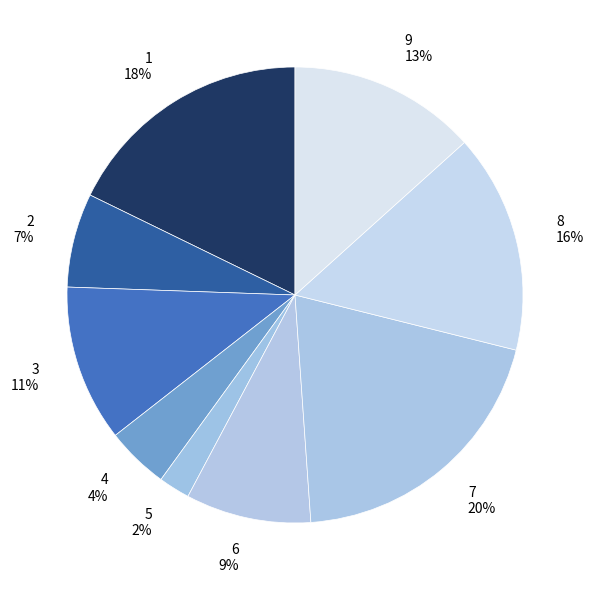

Does 3 account for over 50% of the chart?

No